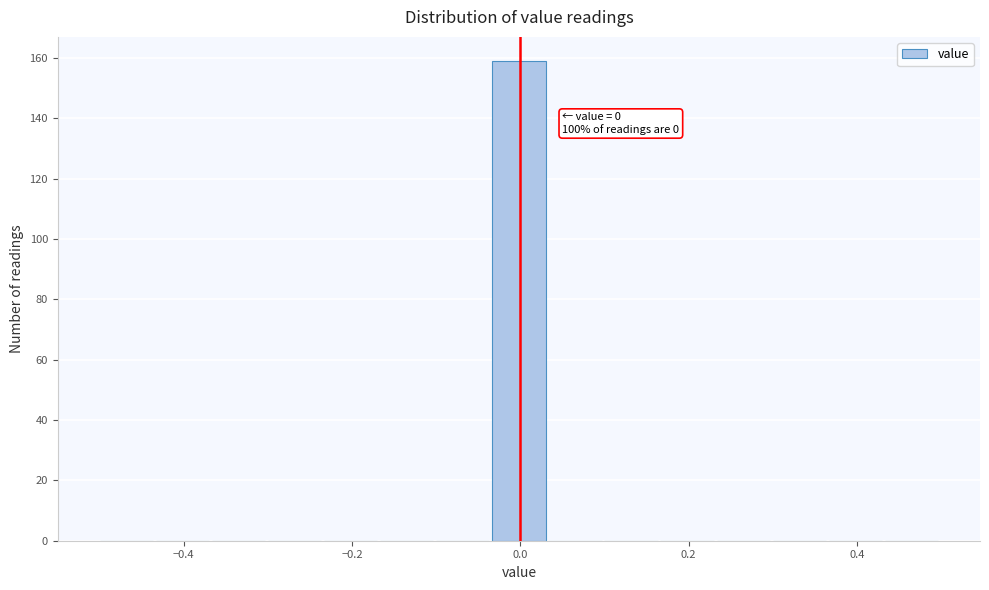

Around what value on the x-axis is the tallest bar? Give the approximate position of its centre, as read against the axis.

0.00